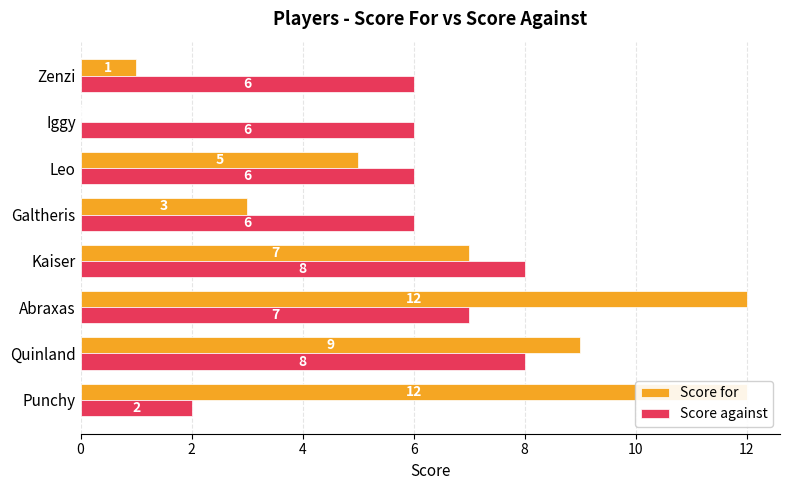

Is the value of Score against at 12 greater than the value of Score for at 0?

No